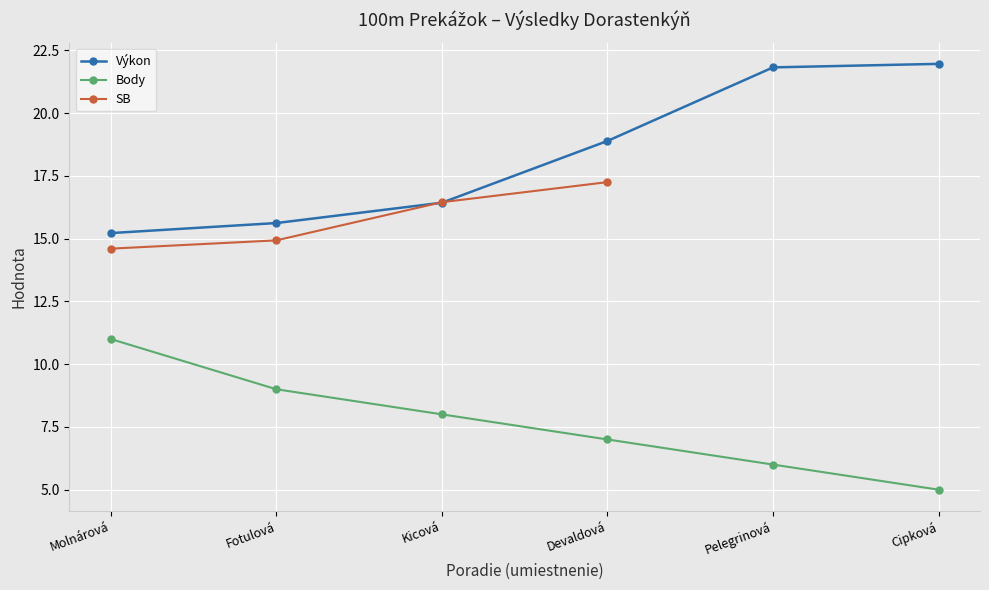

The SB series shows 17.2 at Devaldová. True or false?

True